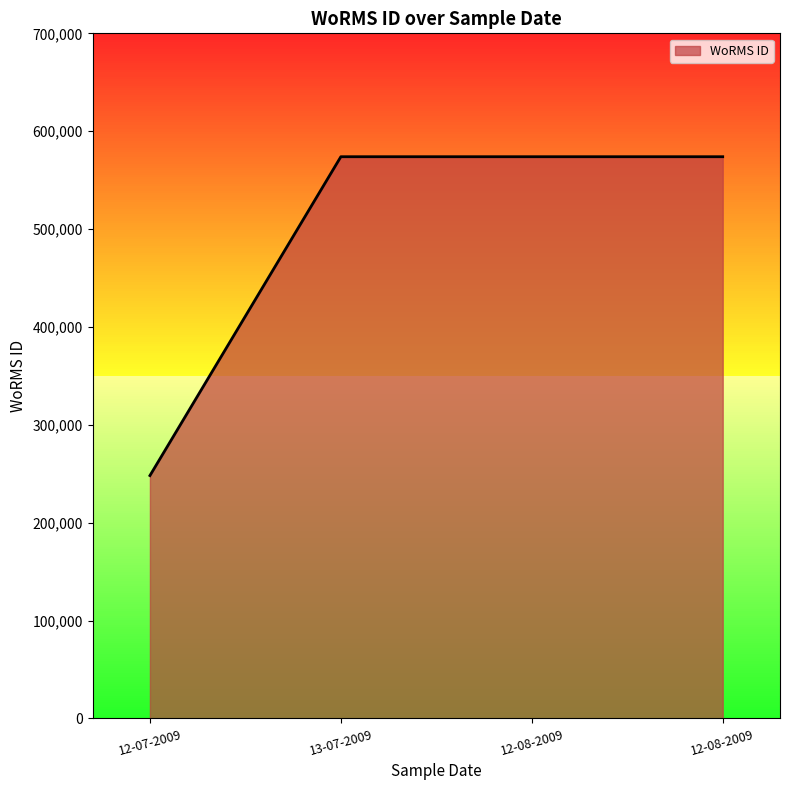

Does the chart display data point markers on the line(s)?

No